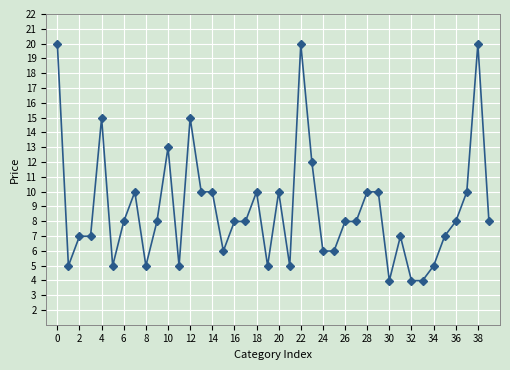

What is the average value?

8.8